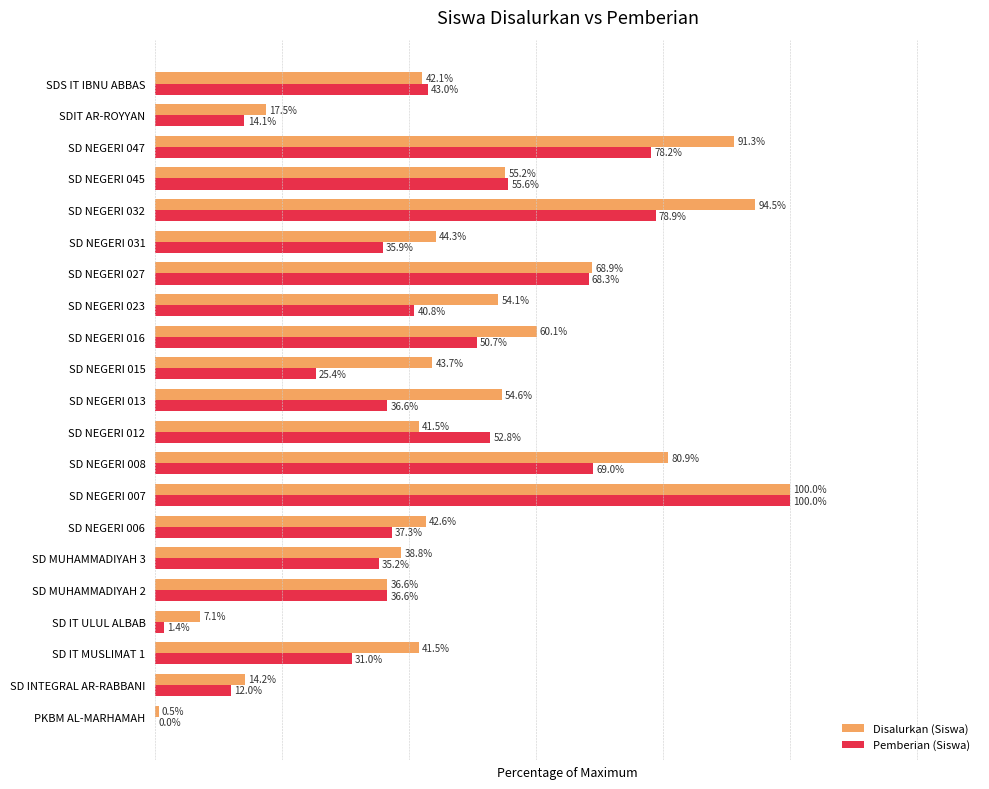

Which category has the highest value in the Pemberian (Siswa) series?

SD NEGERI 007